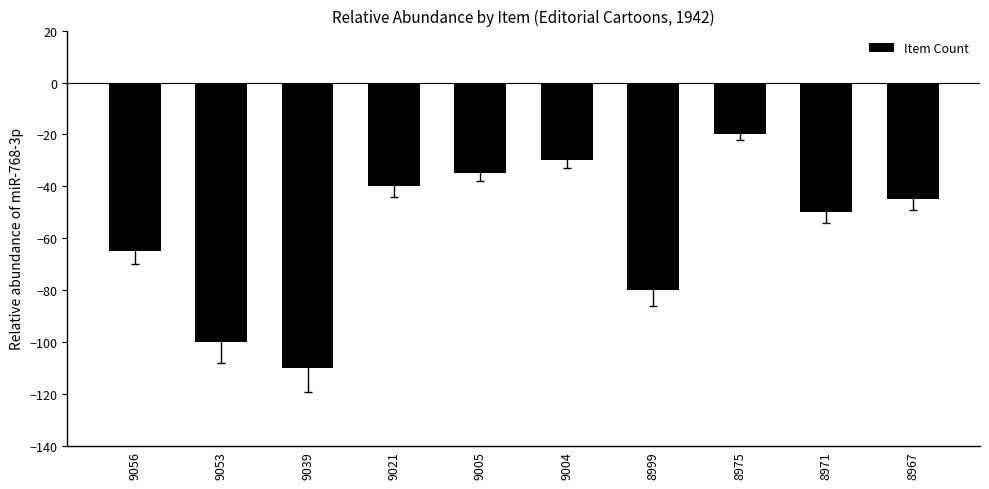

What is the approximate value at 9005, to the nearest 5?

-35